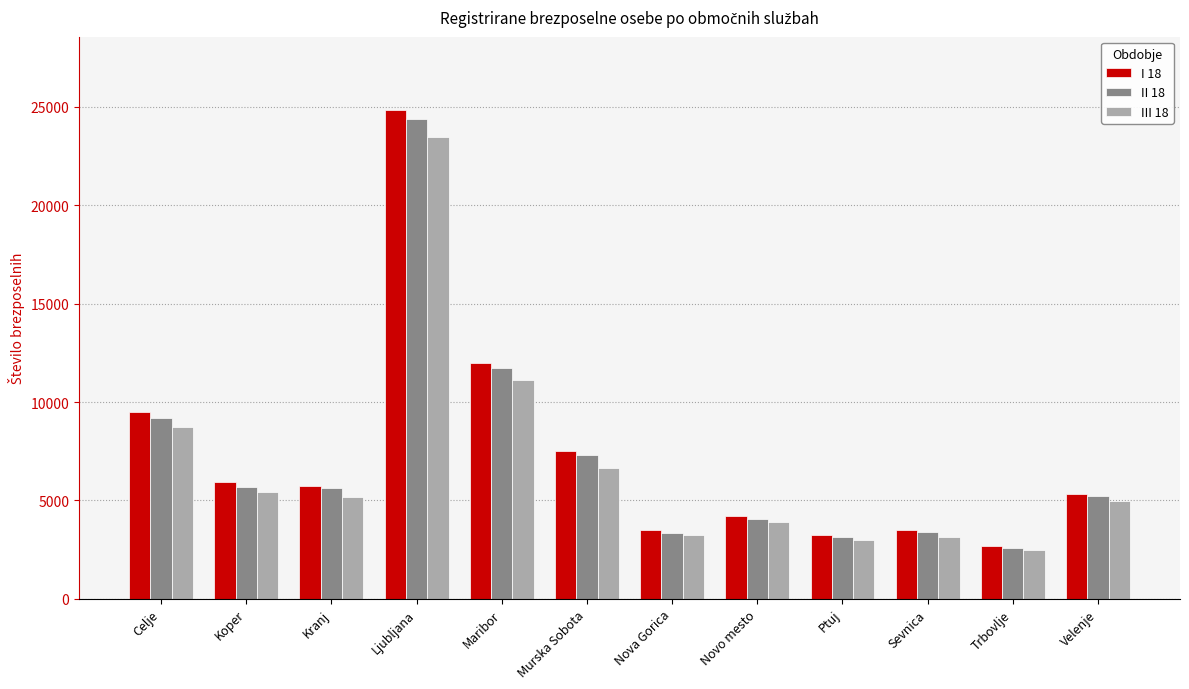

What is the greatest value displayed?

24847